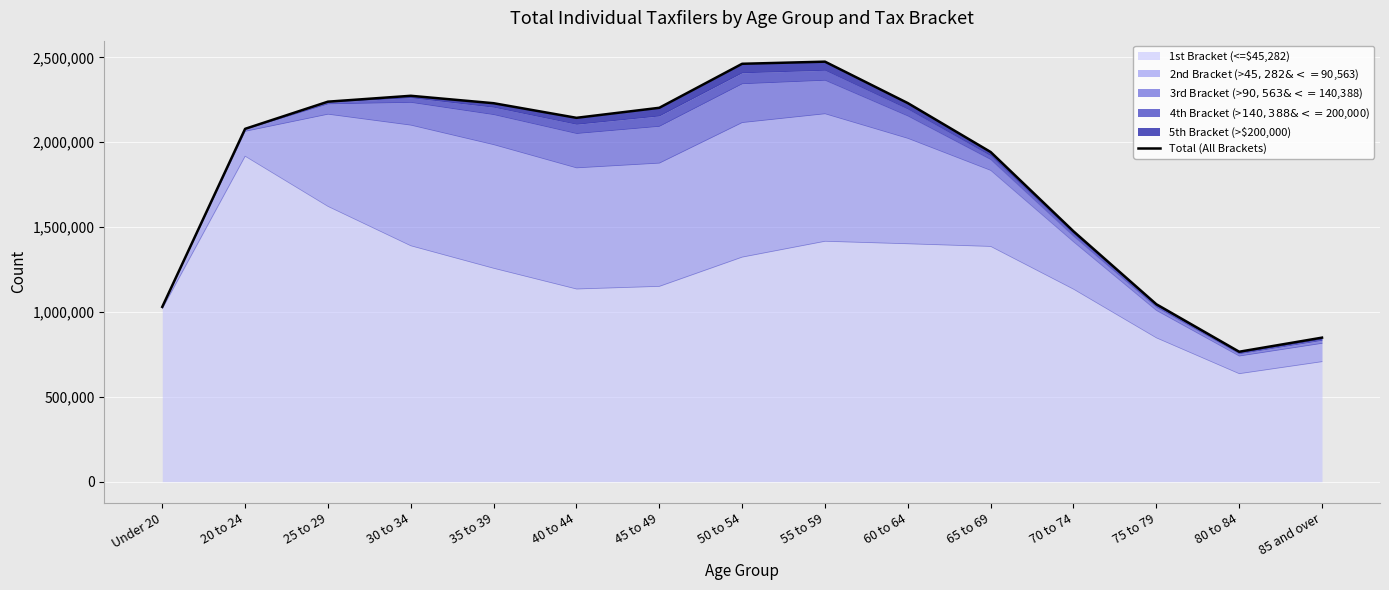

True or false: there are more than 1 points higher than both neighbors.

True